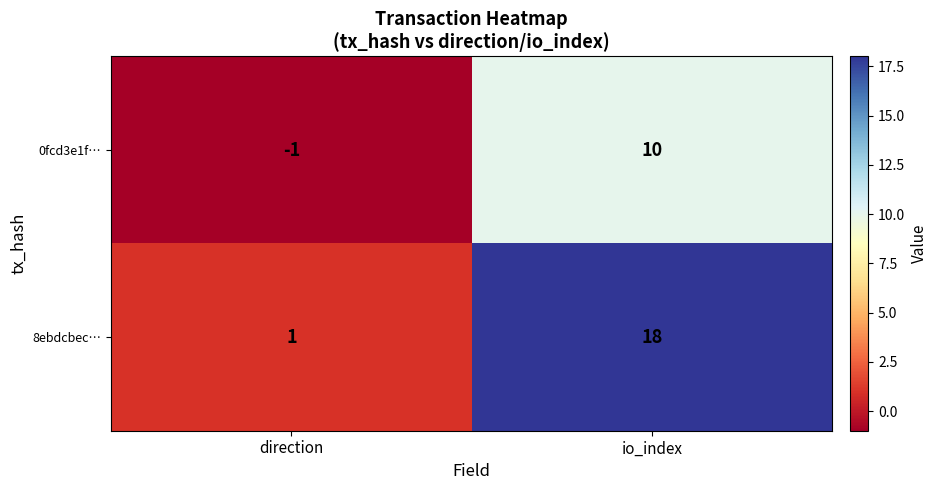

Between direction and io_index, which series saw the biggest shift?

8ebdcbec…